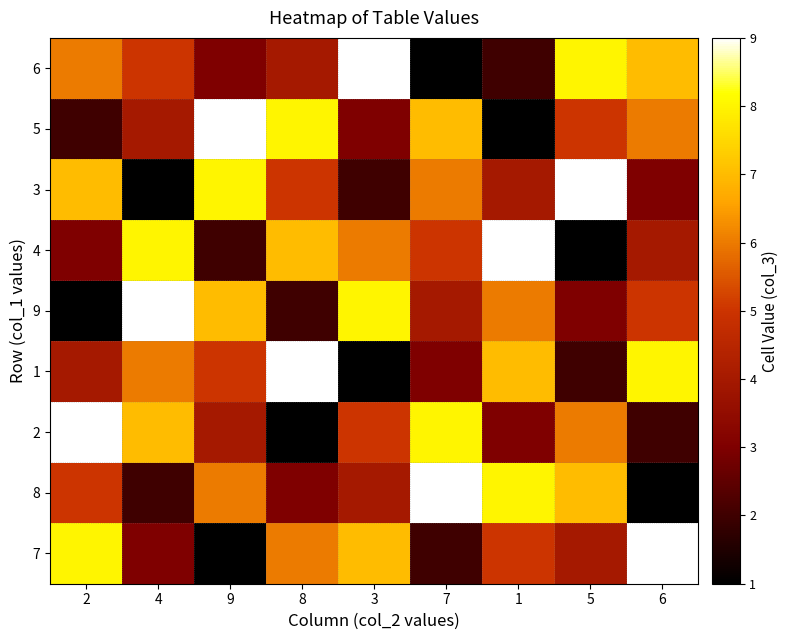

What is the maximum value shown in the chart?

9